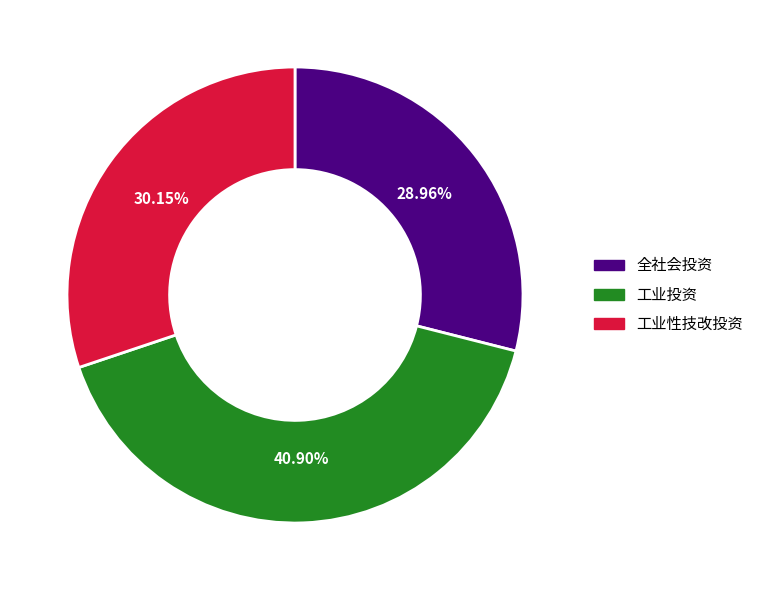

What portion of the pie excludes 全社会投资?

71.0%